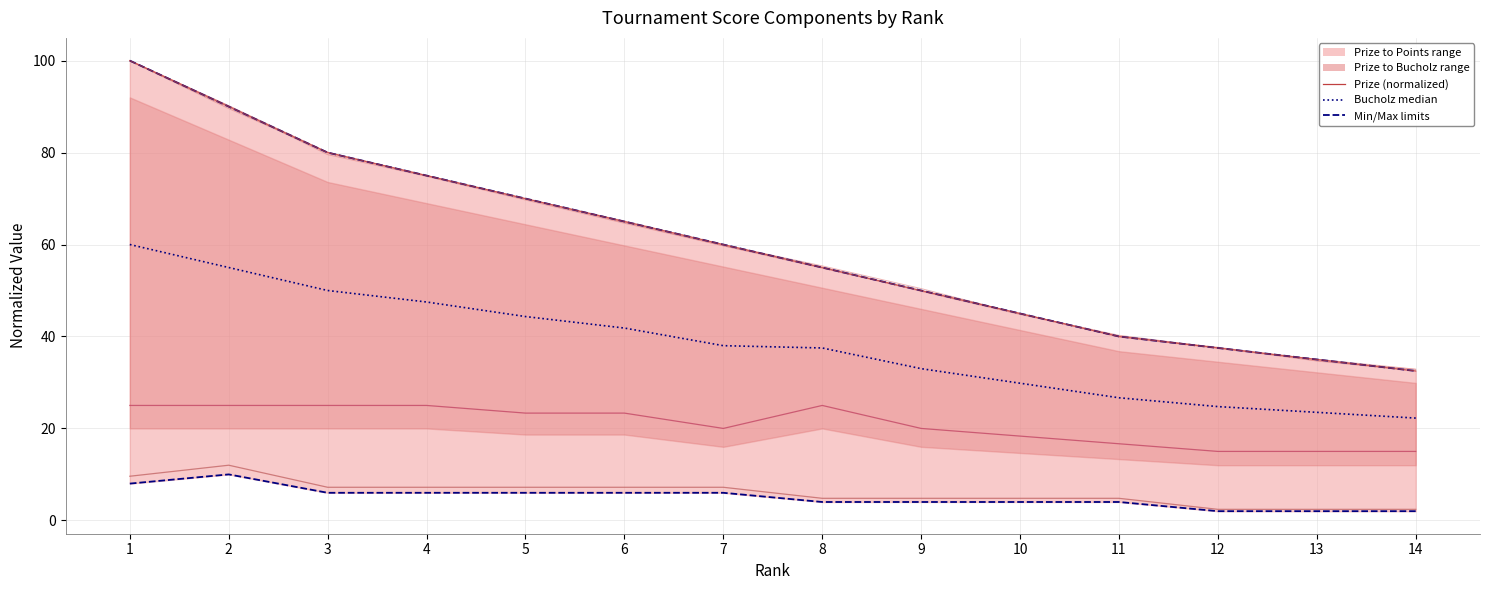

How many values in the Points (normalized) series exceed 7?

7